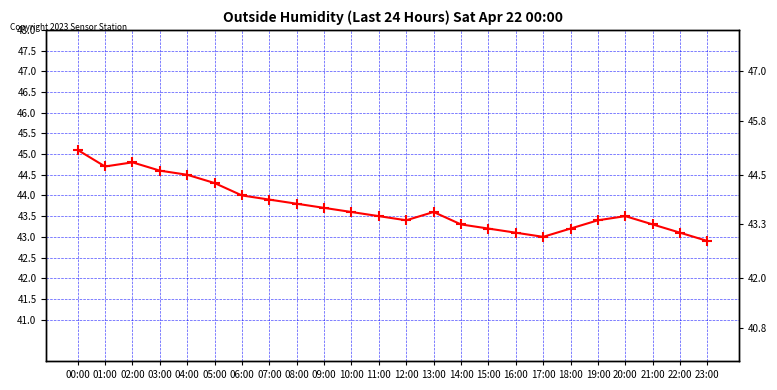

What position from the left is 04:00?

5